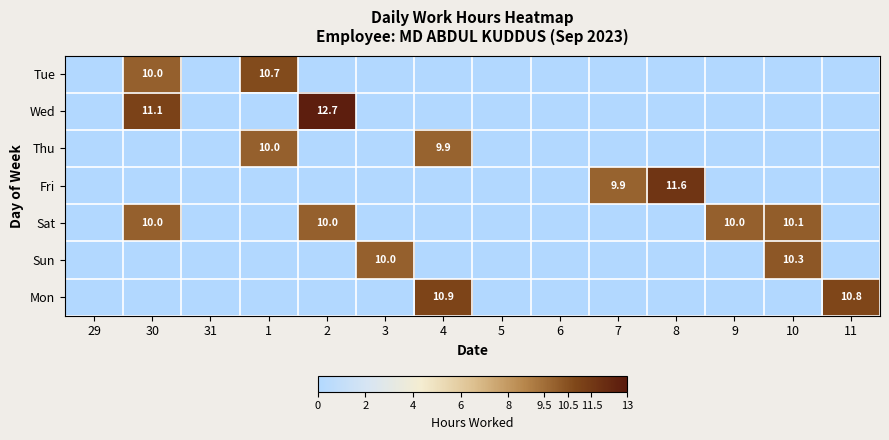

The Thu series shows 10.0 at 1. True or false?

True